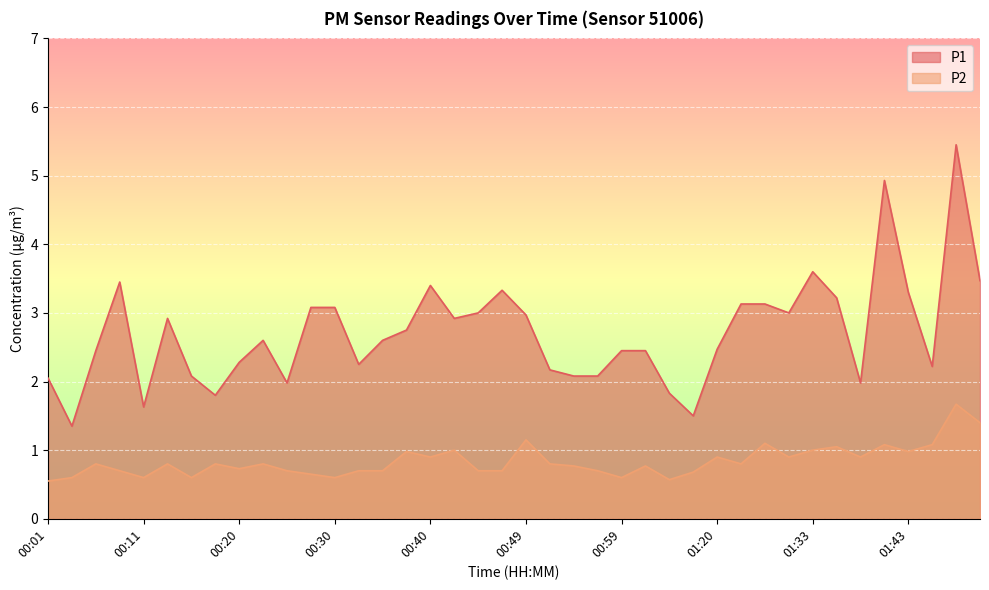

What position from the left is 00:08?

4